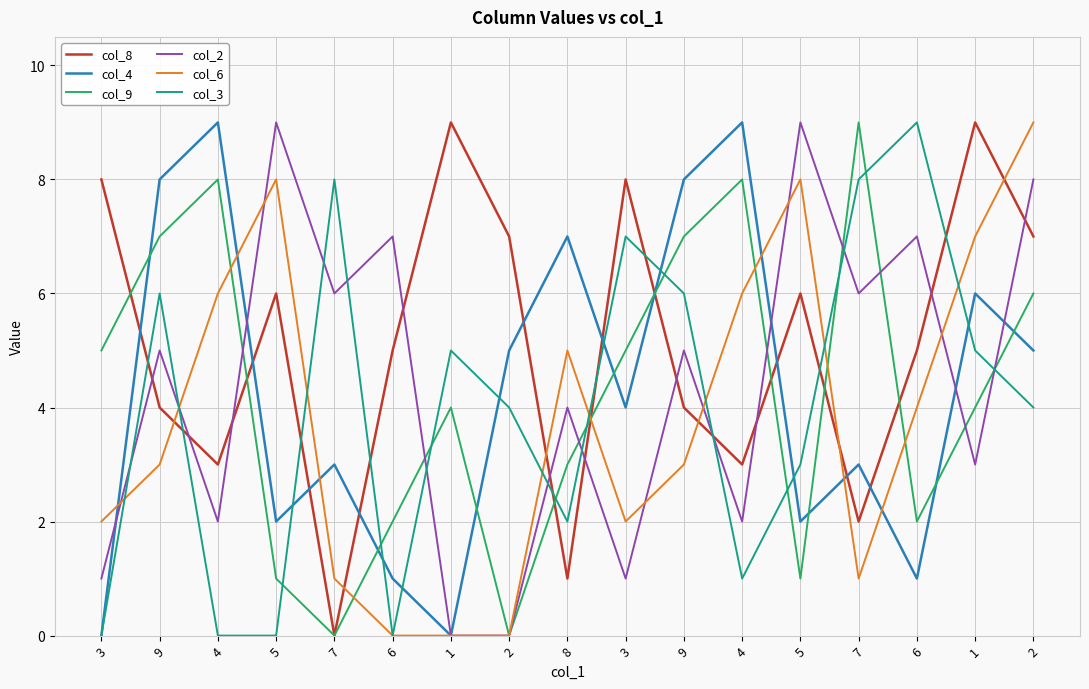

True or false: col_6 has a value of 0 at 6.

True